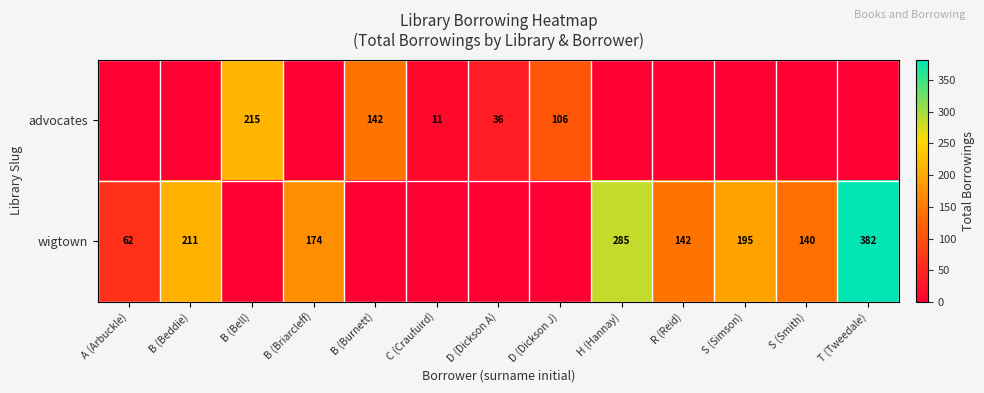

What is the average value of the row_0 series?

39